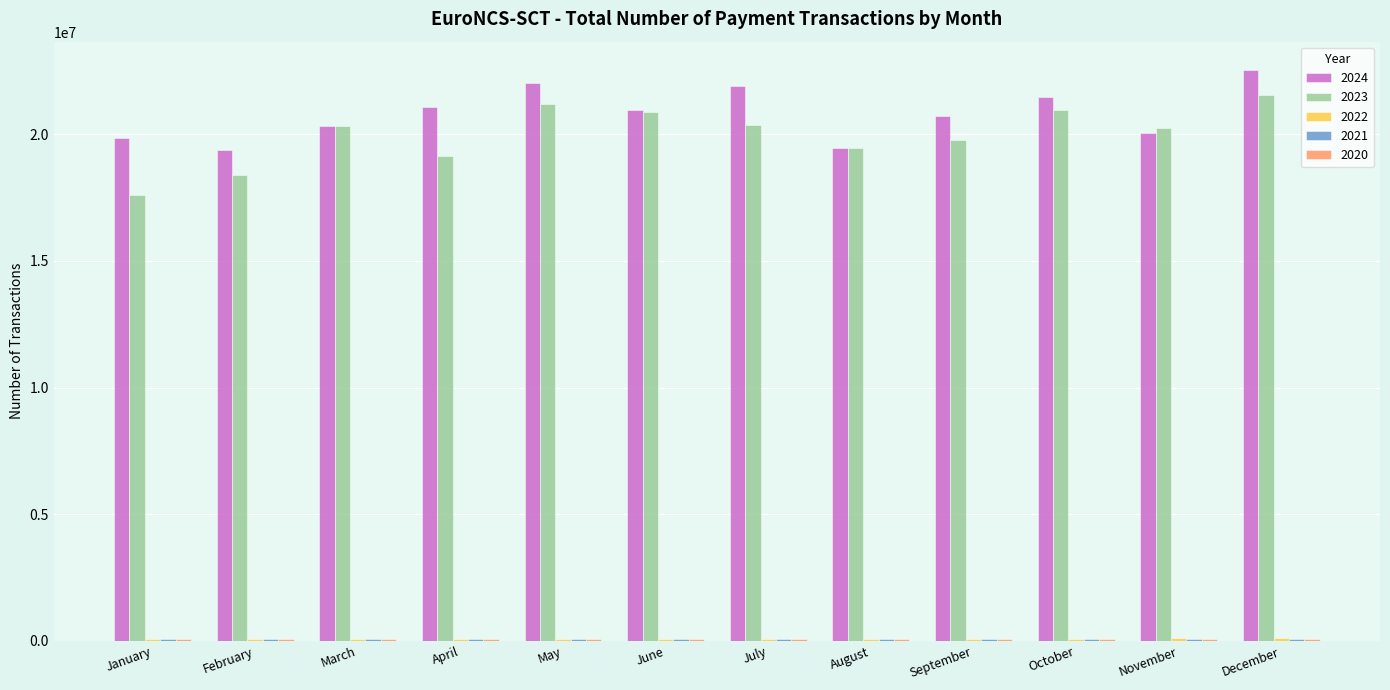

Reading right to left, transcribe all the data shown in this chart.

2024: December=22529318	November=20031650	October=21484528	September=20720281	August=19448254	July=21904764	June=20947713	May=22015831	April=21077140	March=20315867	February=19373536	January=19846437
2023: December=21532222	November=20260485	October=20939819	September=19777539	August=19444205	July=20373482	June=20875024	May=21181743	April=19147270	March=20340534	February=18400496	January=17608593
2022: December=99191	November=96679	October=84463	September=87636	August=80879	July=83398	June=85759	May=84560	April=74117	March=87296	February=72902	January=68875
2021: December=81954	November=78912	October=79062	September=81014	August=72383	July=80426	June=75508	May=76228	April=73652	March=78315	February=65584	January=59947
2020: December=69173	November=65578	October=70017	September=68887	August=61484	July=72226	June=64389	May=58773	April=55215	March=61495	February=63636	January=63129